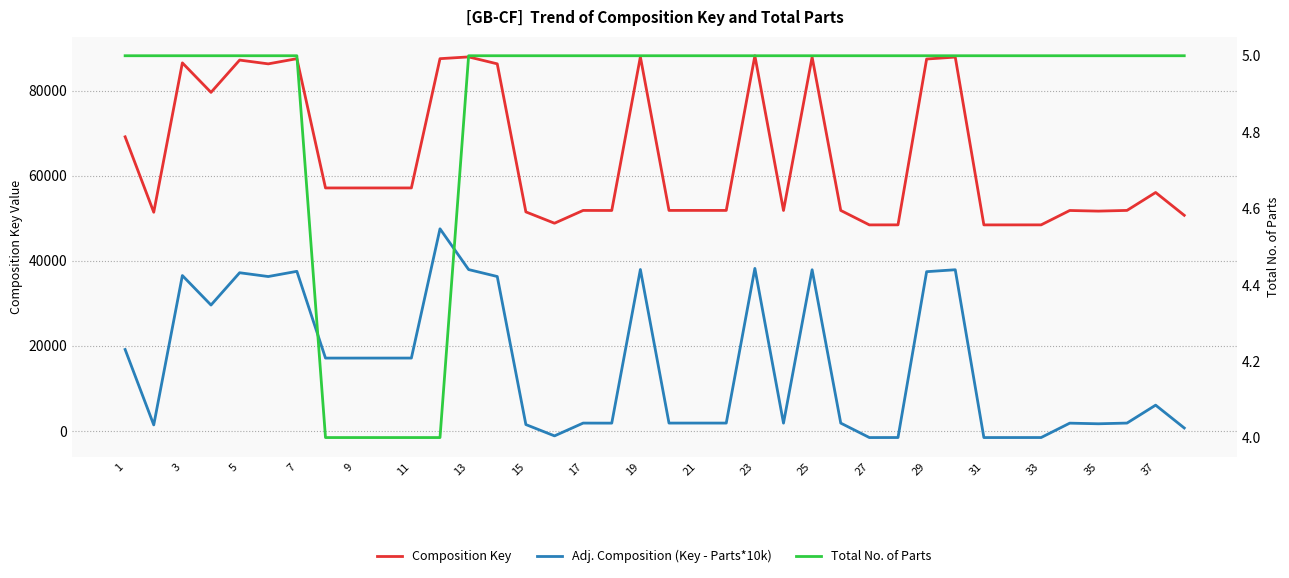

Reading left to right, what are all the values shown in this chart?

Composition Key: 69120	51387	86506	79570	87165	86273	87494	57098	57099	57100	57101	87495	87909	86279	51468	48807	51814	51804	87926	51816	51820	51817	88184	51803	87867	51812	48413	48421	87412	87868	48414	48416	48419	51801	51653	51819	56033	50665
Adj. Composition (Key - Parts*10k): 19120	1387	36506	29570	37165	36273	37494	17098	17099	17100	17101	47495	37909	36279	1468	-1193	1814	1804	37926	1816	1820	1817	38184	1803	37867	1812	-1587	-1579	37412	37868	-1586	-1584	-1581	1801	1653	1819	6033	665
Total No. of Parts: 5	5	5	5	5	5	5	4	4	4	4	4	5	5	5	5	5	5	5	5	5	5	5	5	5	5	5	5	5	5	5	5	5	5	5	5	5	5